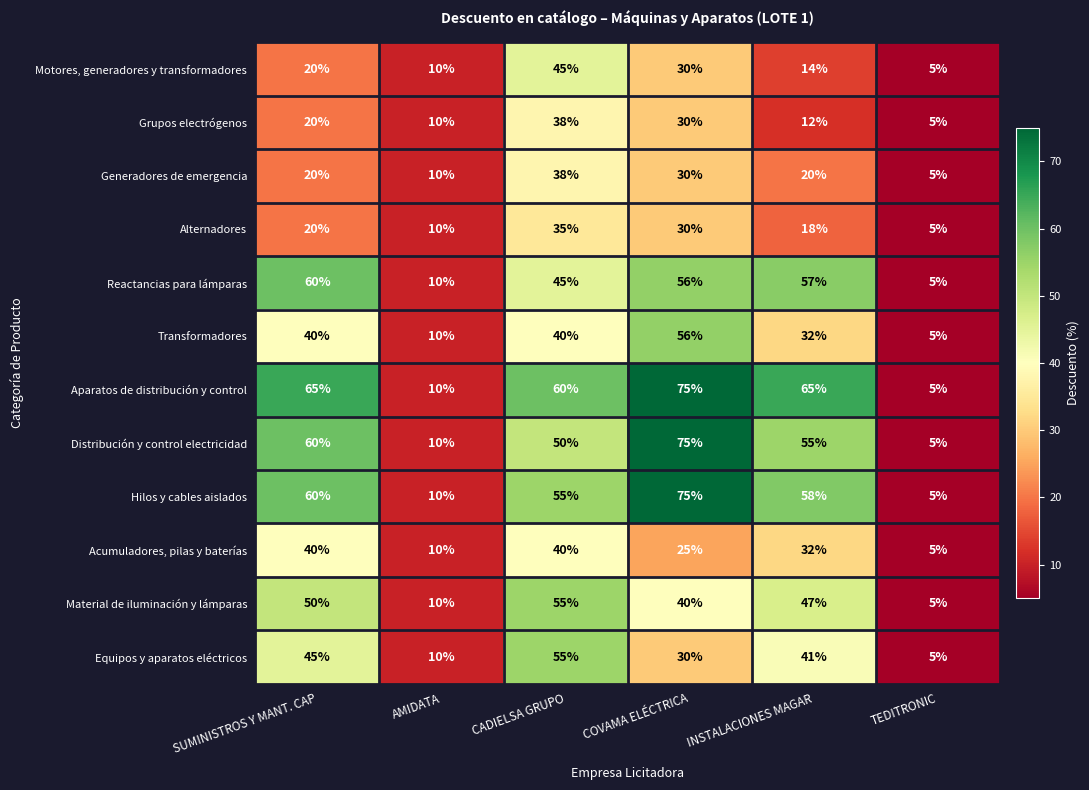

Which series changed the most between COVAMA ELÉCTRICA and INSTALACIONES MAGAR?

Transformadores